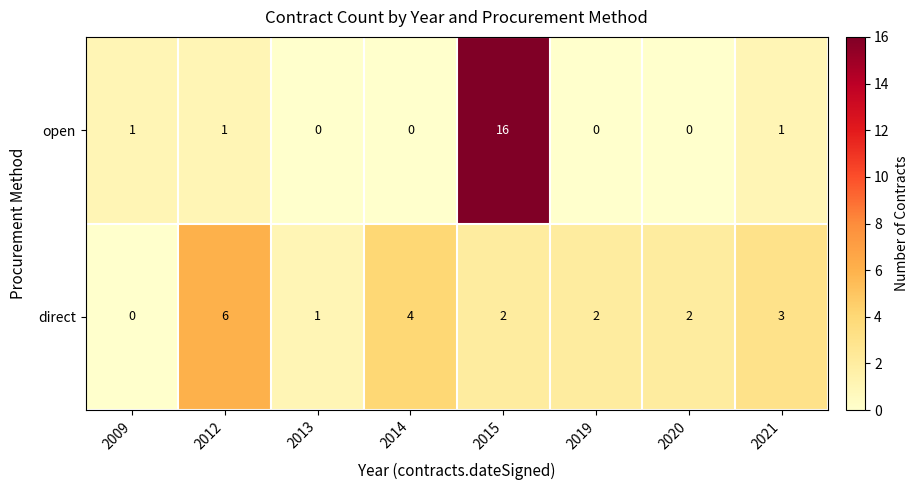

Is it true that open equals 1 at 2012?

True